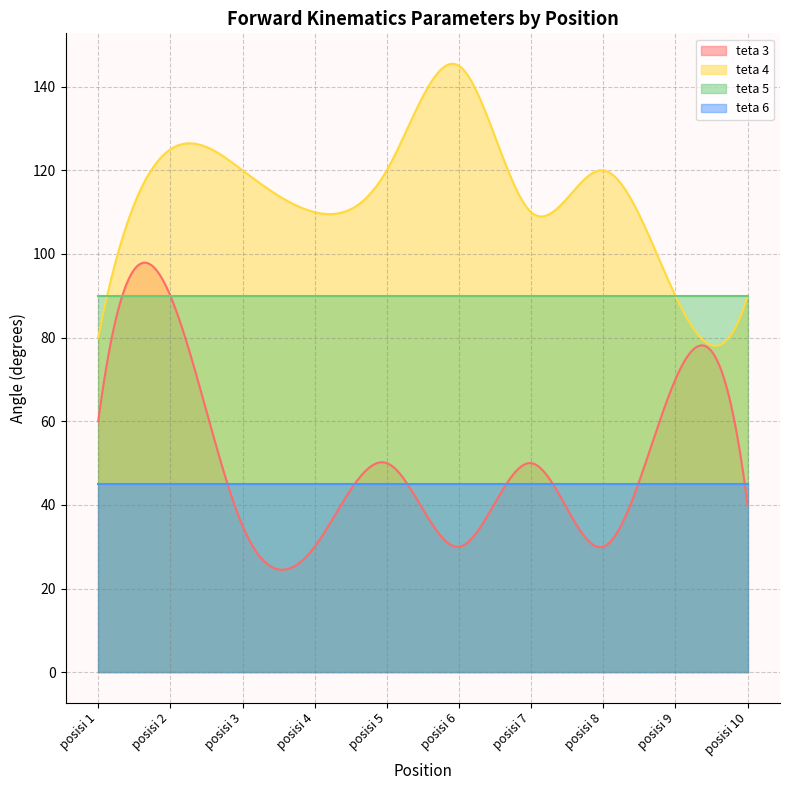

Which series has the widest spread of values?

teta 3